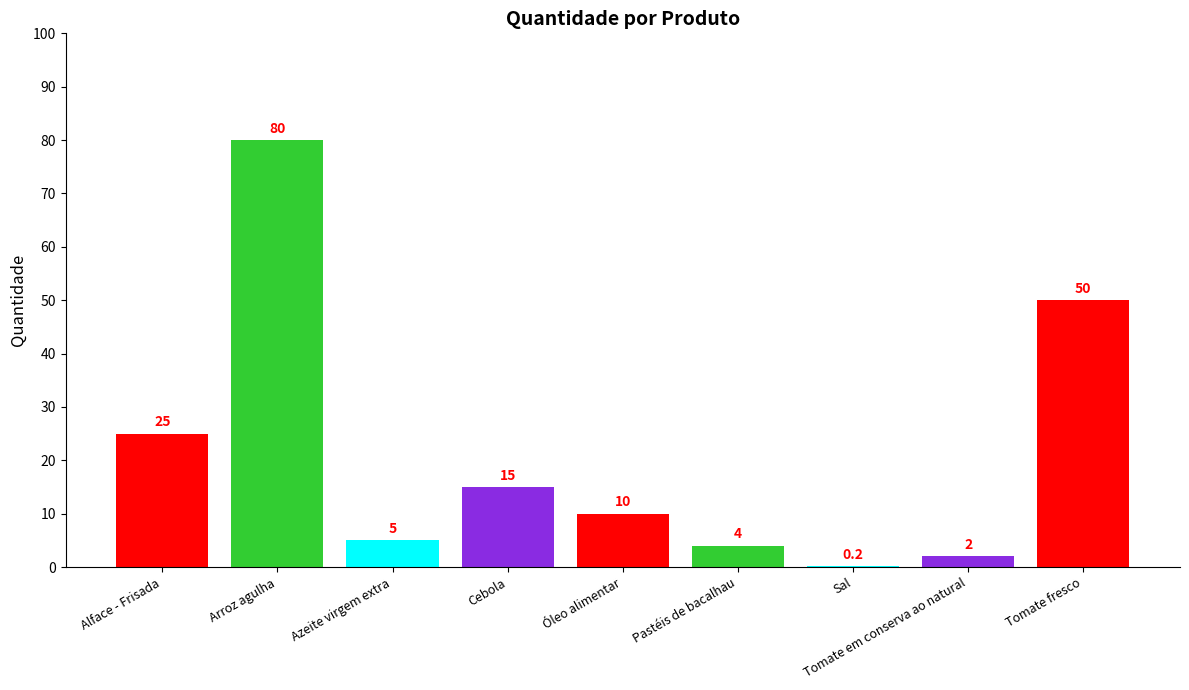

Between Arroz agulha and Cebola, which is larger?

Arroz agulha